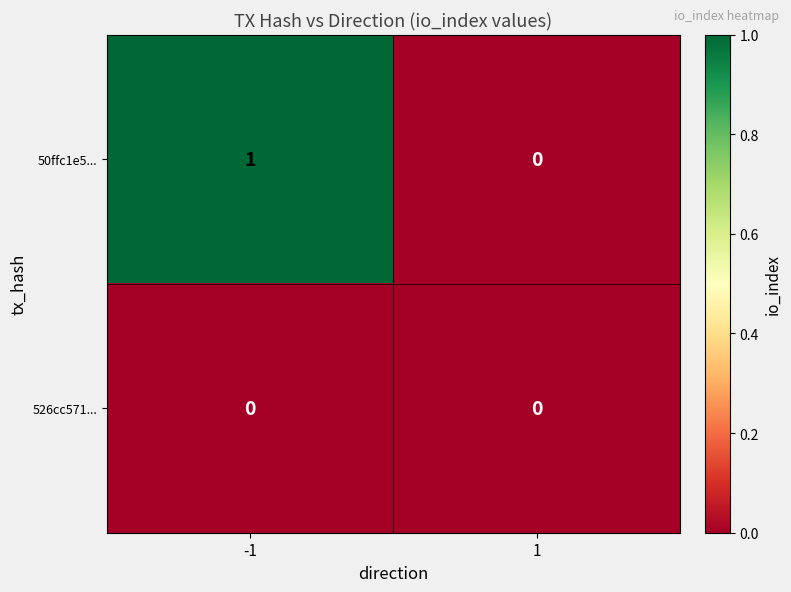

Rank the series by their maximum value, from highest to lowest.

50ffc1e5..., 526cc571...